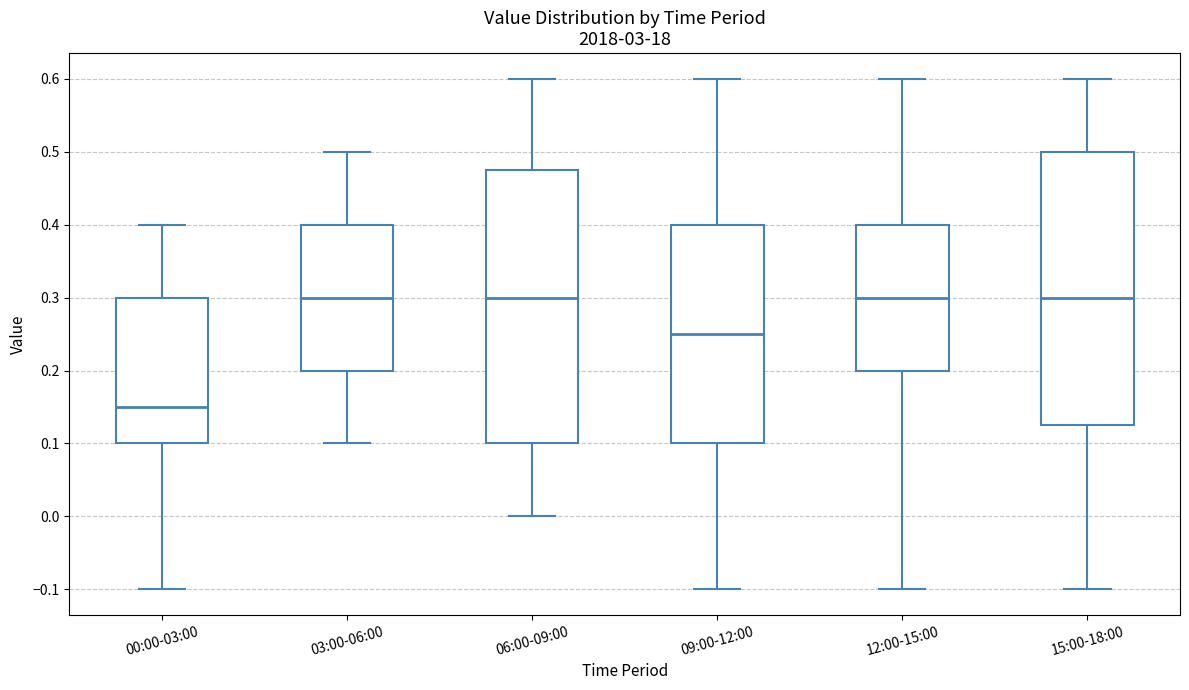

Which box has the lowest median line?

00:00-03:00